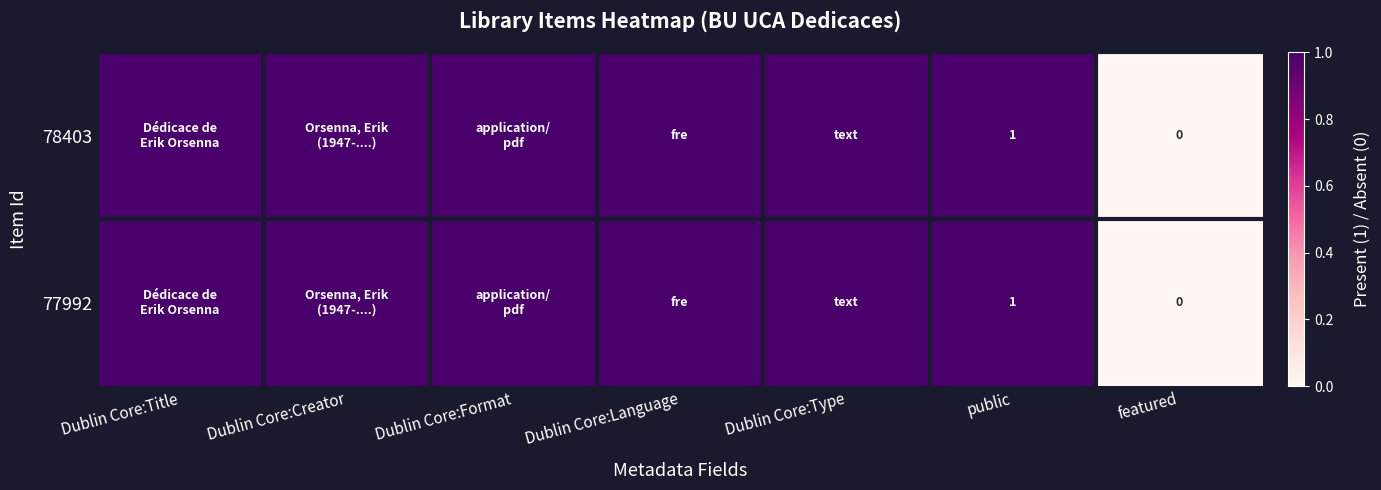

Is it true that 78403 equals 1 at public?

True